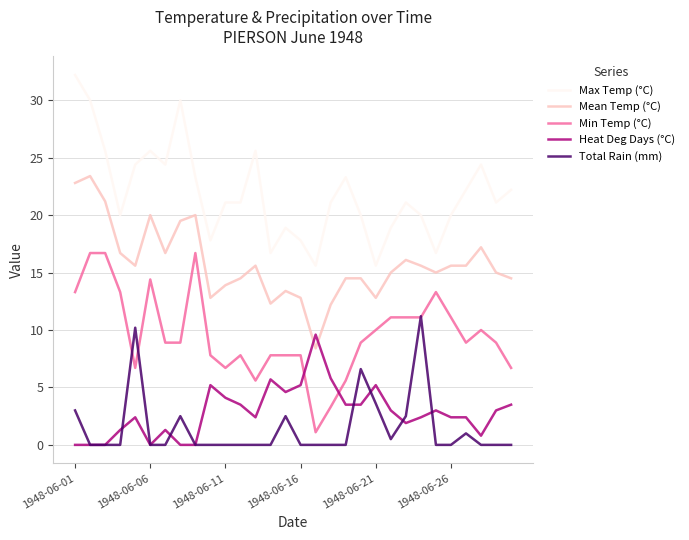

Does the chart have visible grid lines?

Yes